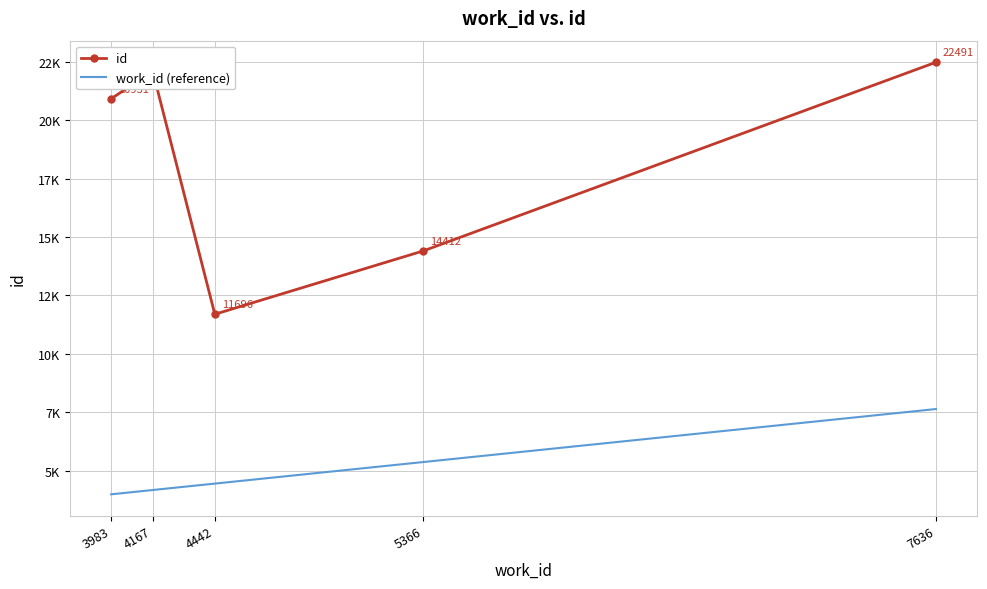

What is the minimum value shown in the chart?

3983